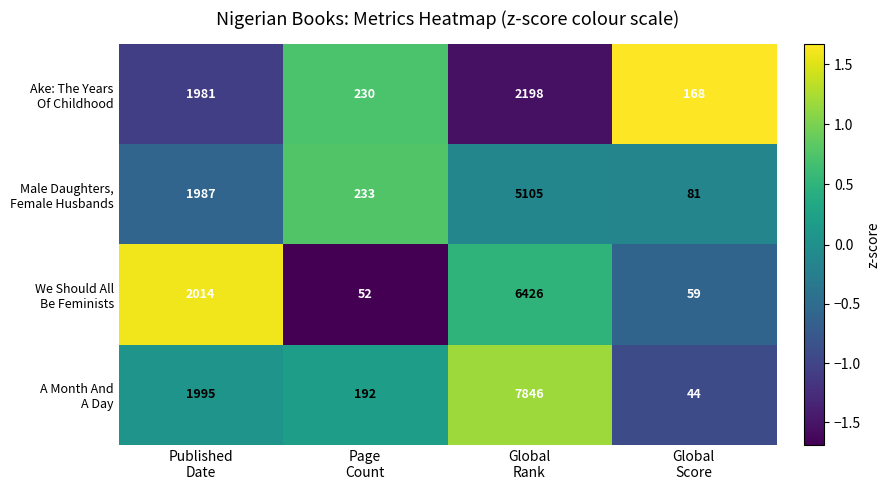

What is the smallest value displayed?

44